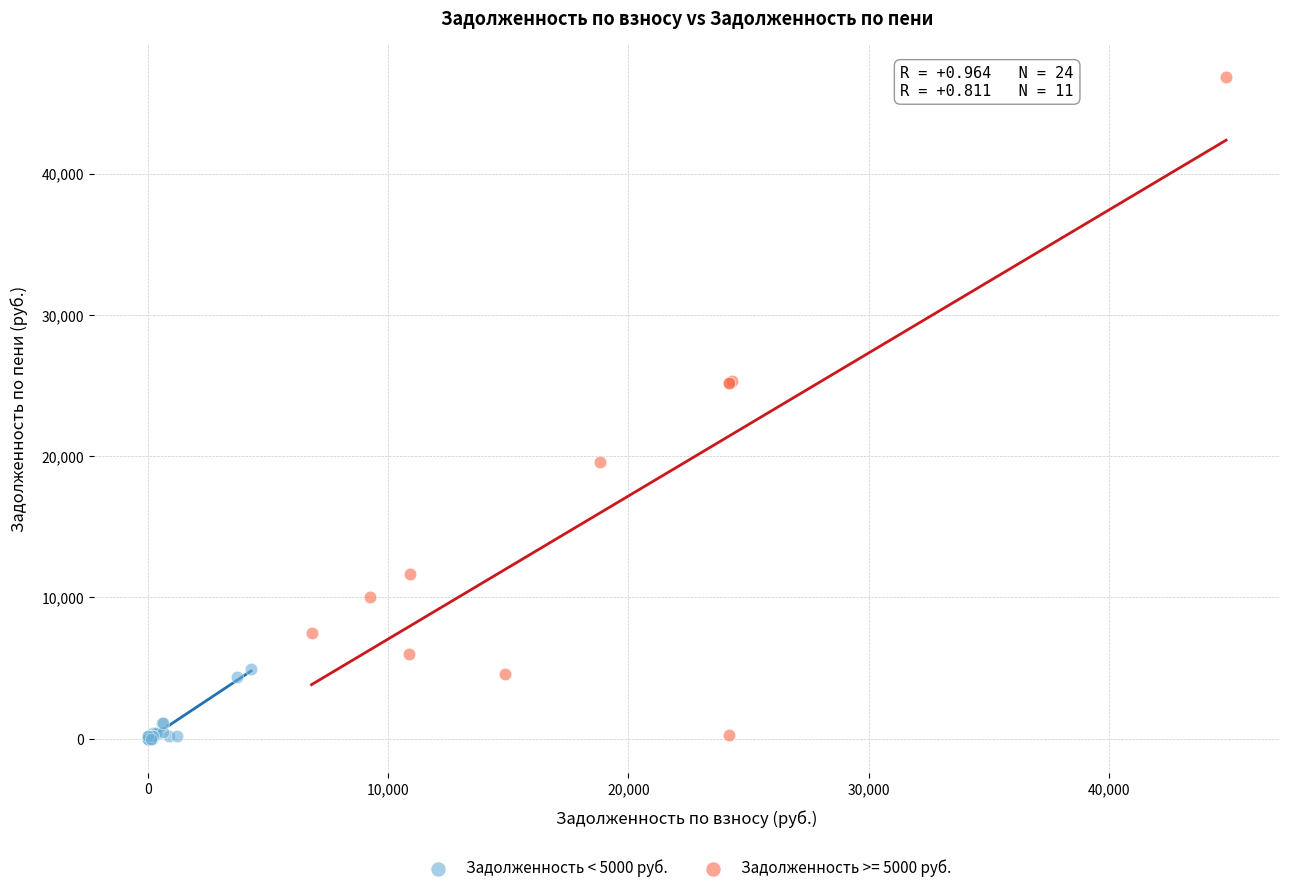

Which series contains the highest Y value?

Задолженность >= 5000 руб.